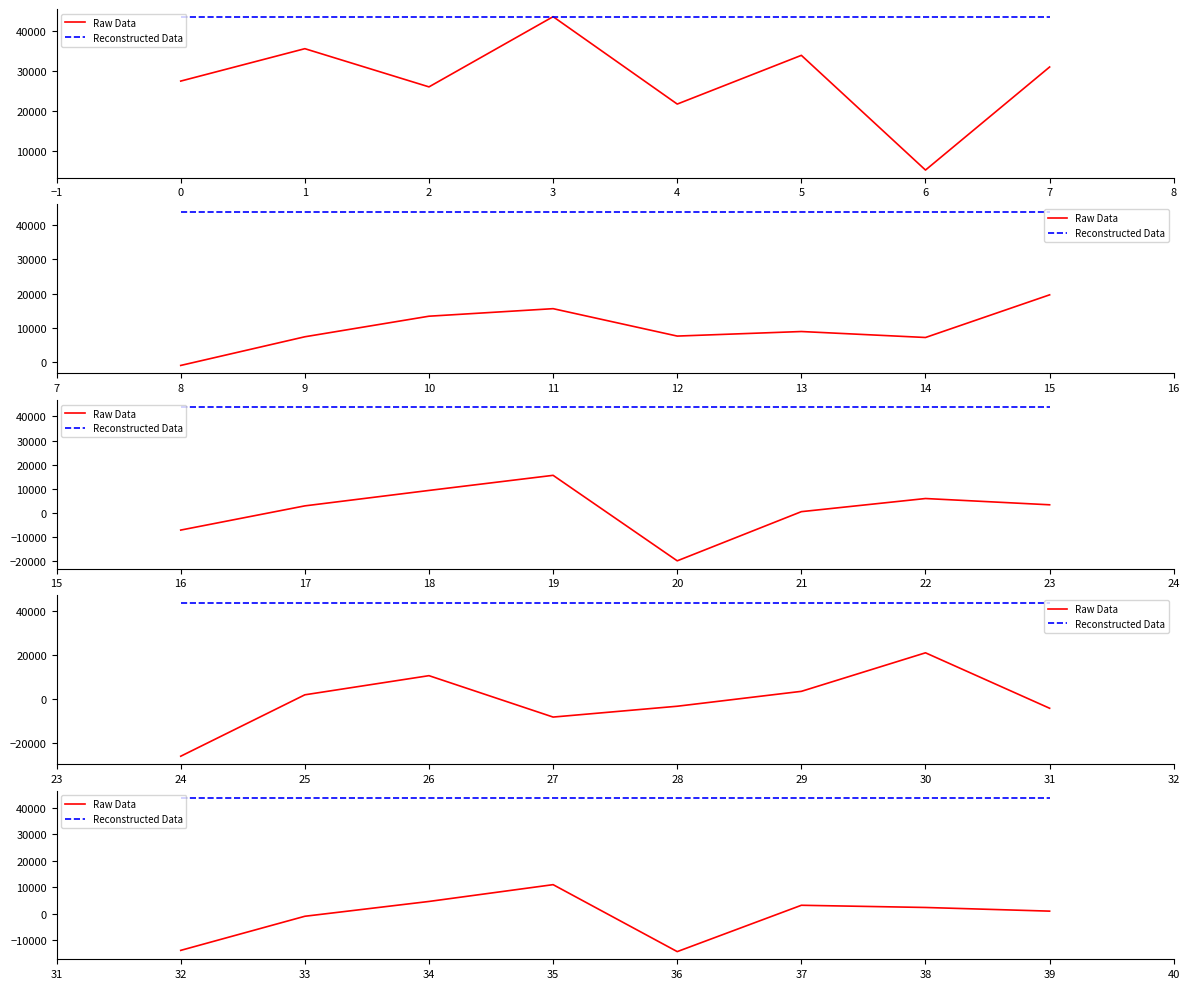

What are all the series names shown in the legend?

Raw Data, Reconstructed Data